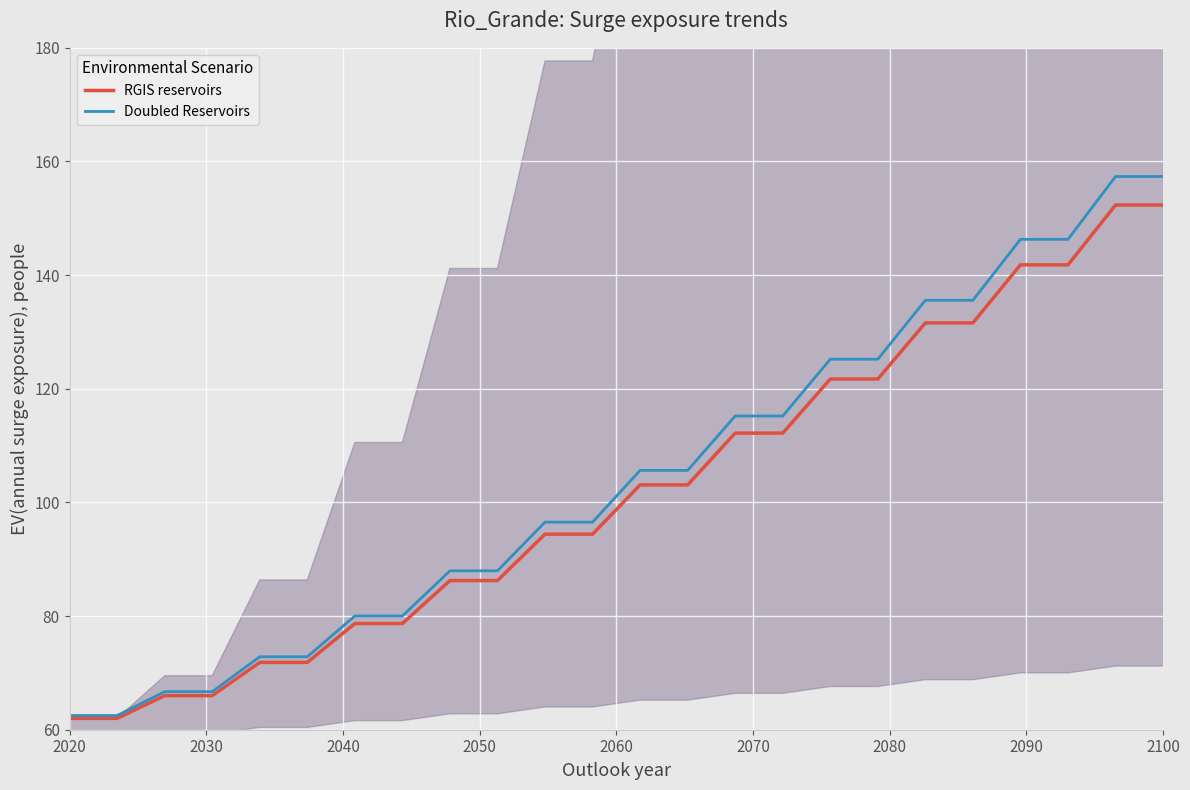

Which series has the largest total across all categories?

Doubled Reservoirs